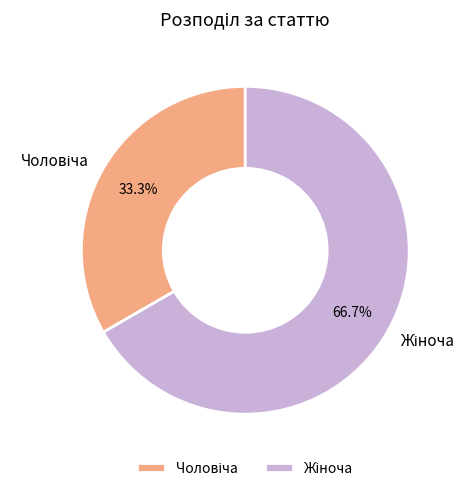

Is there any slice that represents more than half of the pie?

Yes